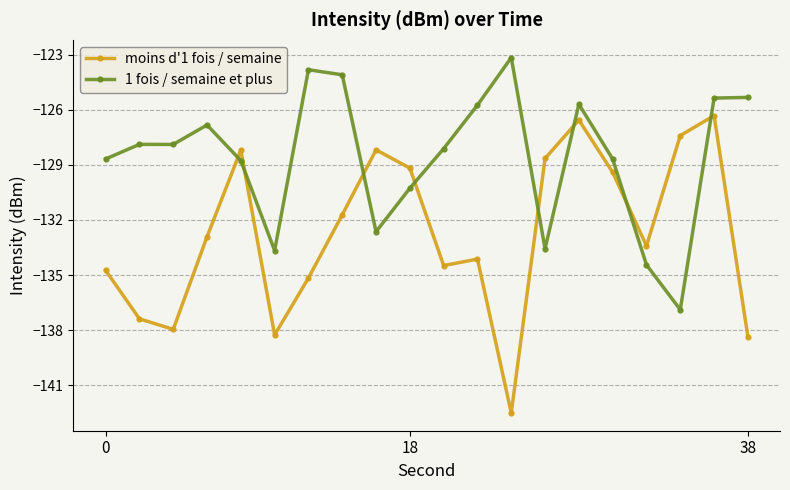

What is the minimum value shown in the chart?

-142.5